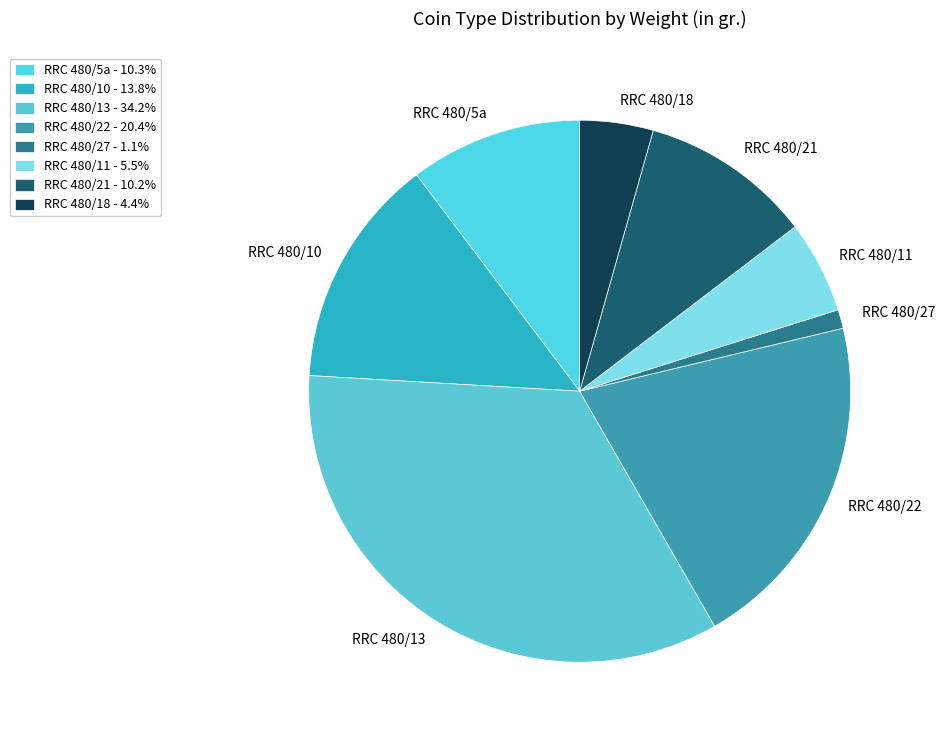

Does any single category account for the majority?

No